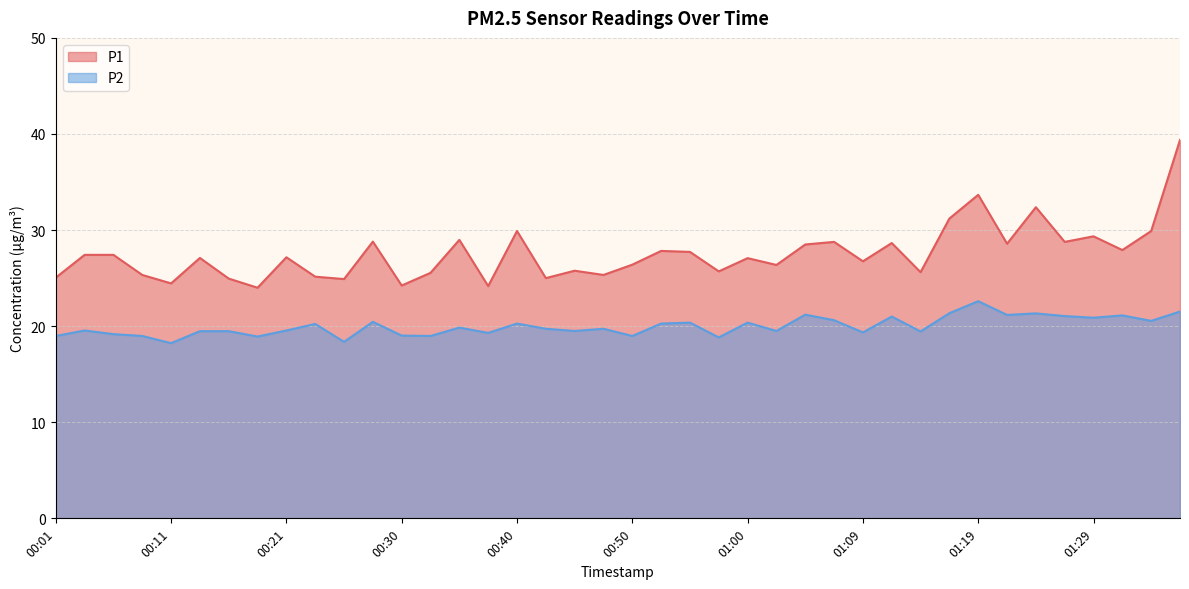

What is the maximum value shown in the chart?

39.4